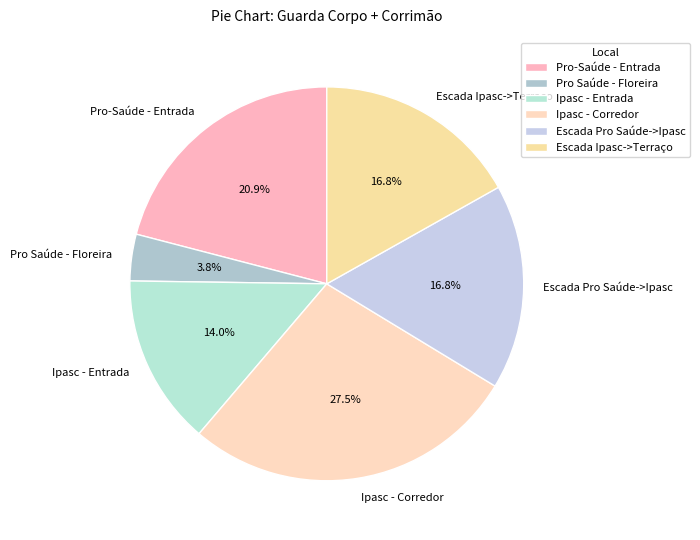

Which slice is the largest?

Ipasc - Corredor